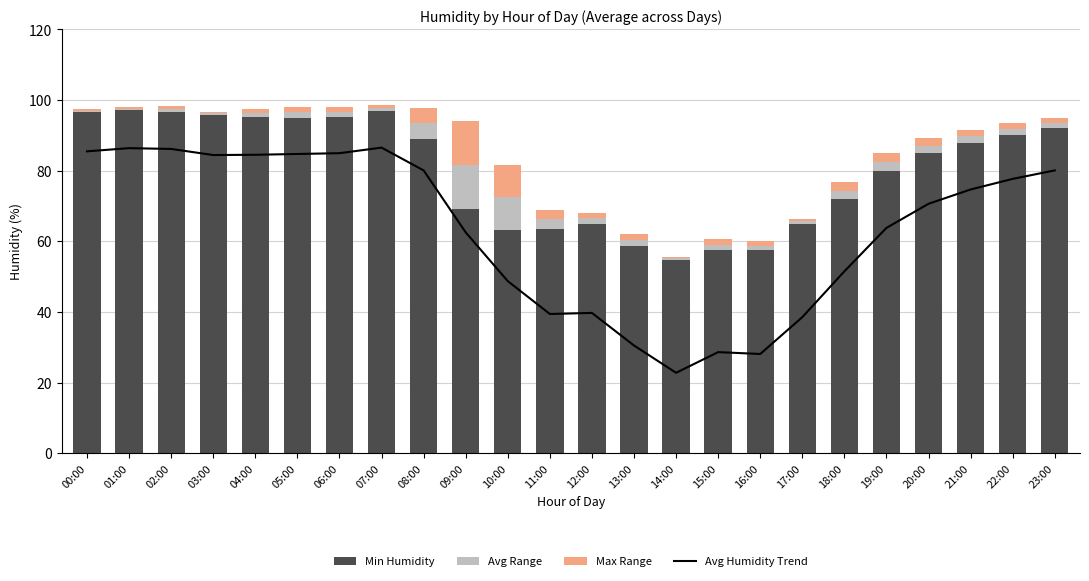

What is the difference between the Avg Range values at 17:00 and 03:00?

0.3